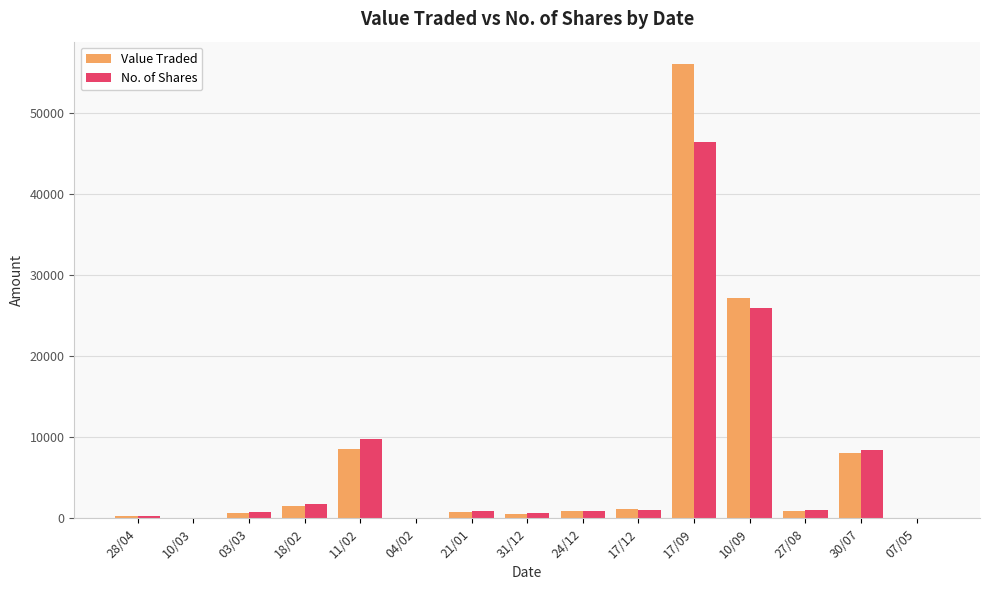

Where is Value Traded nearest to the value 28031?

10/09